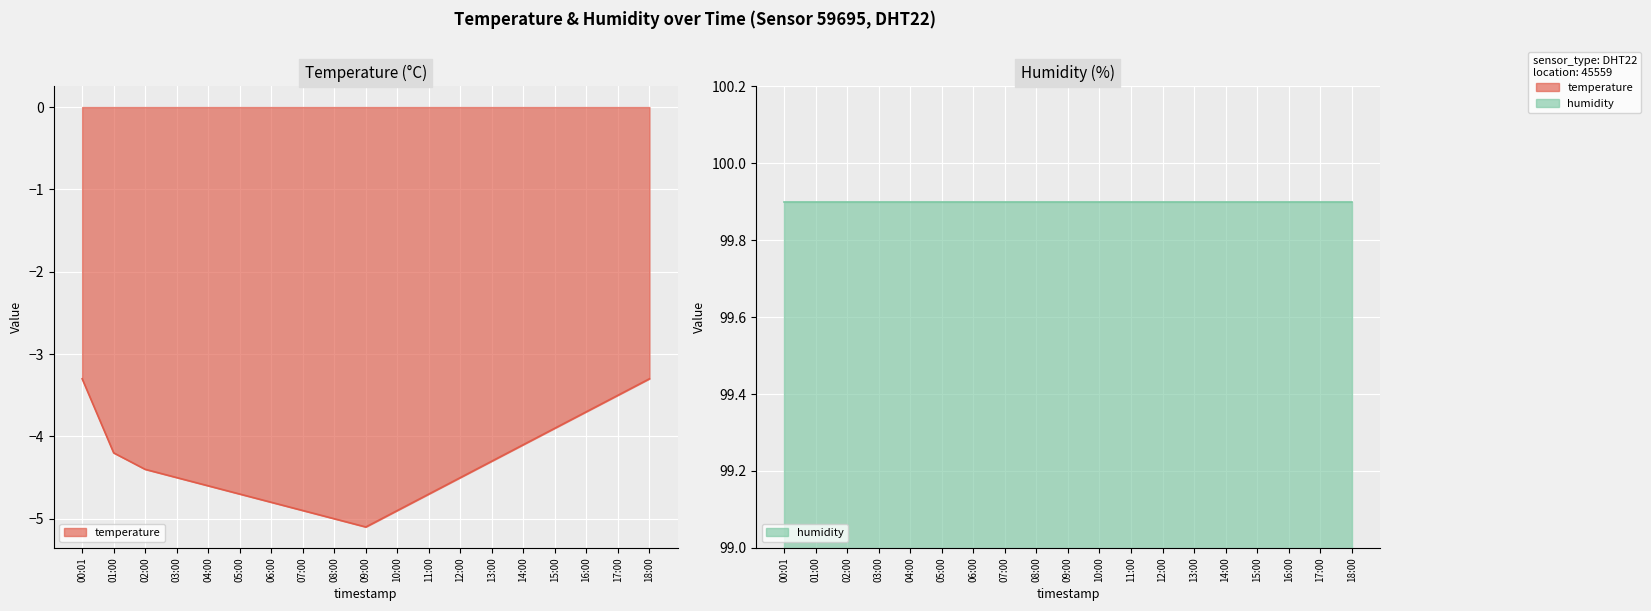

The value at 12:00 is -4.5. True or false?

True